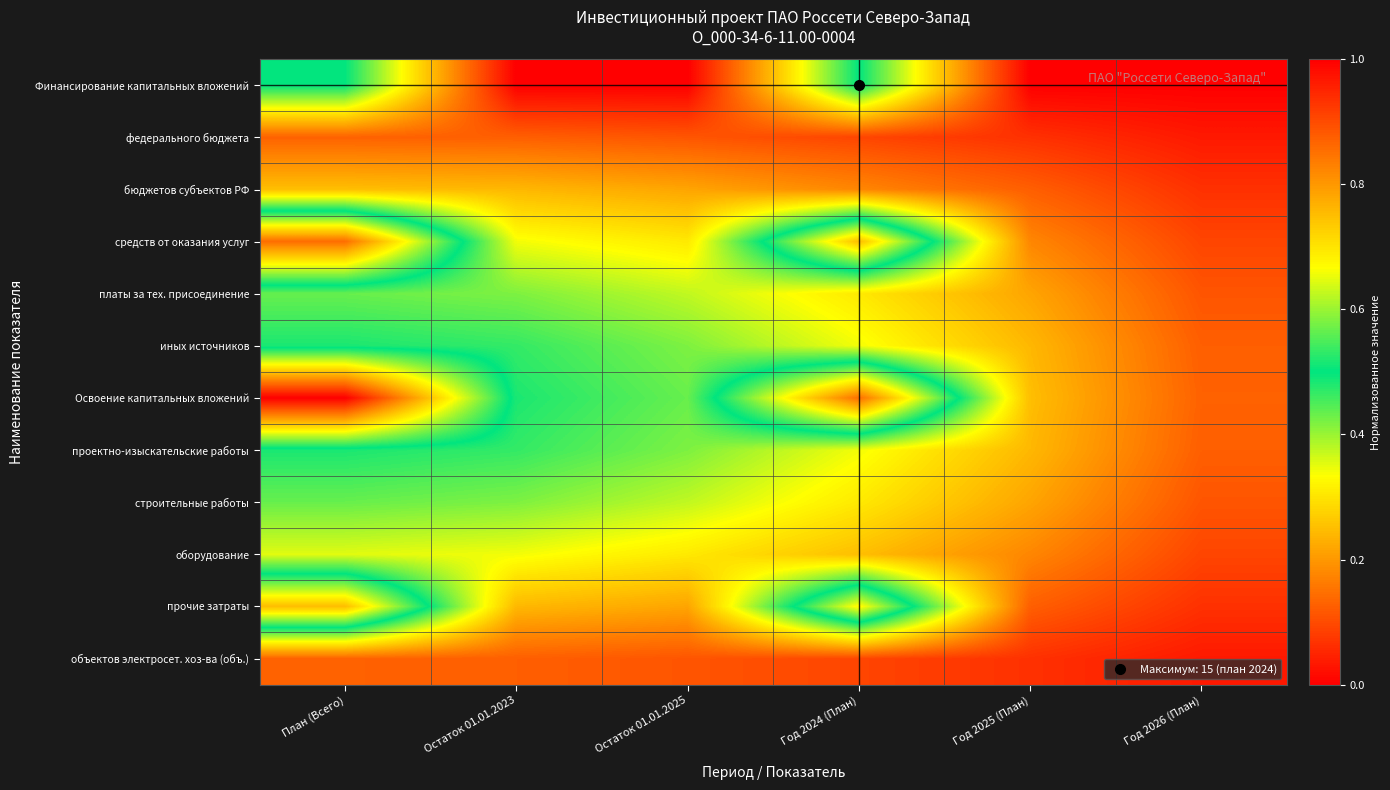

What is the spread (max minus min) of values at Год 2025 (План)?

0.3